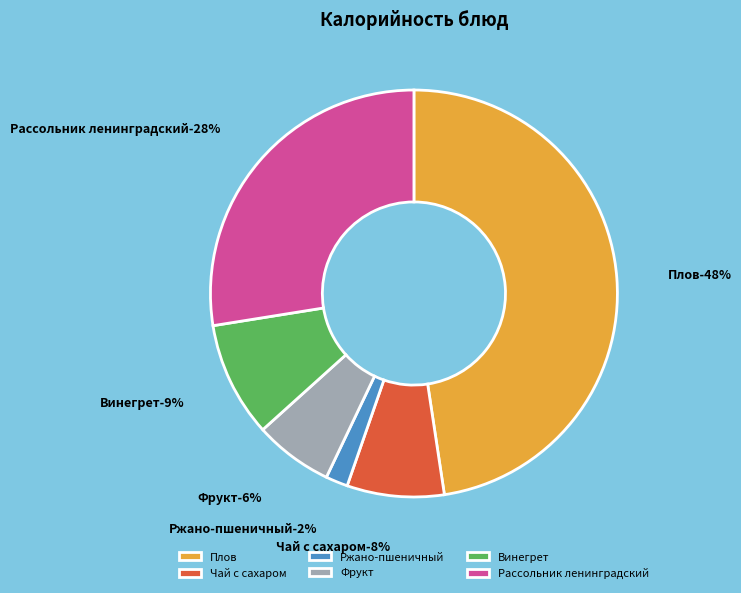

Combined, do Фрукт and Плов account for over 50%?

Yes